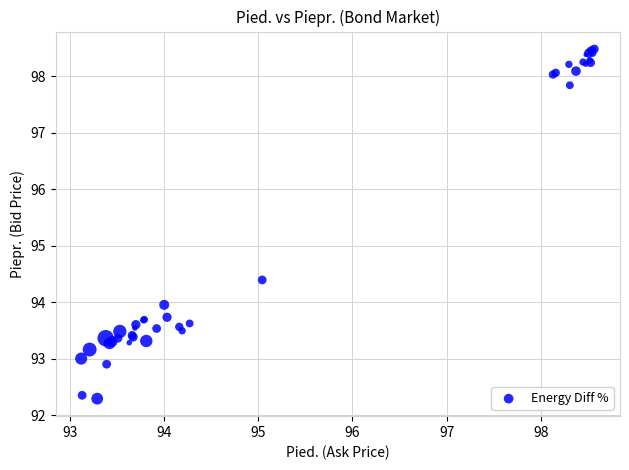

What Y value in the scatter plot is closest to 95?

94.4